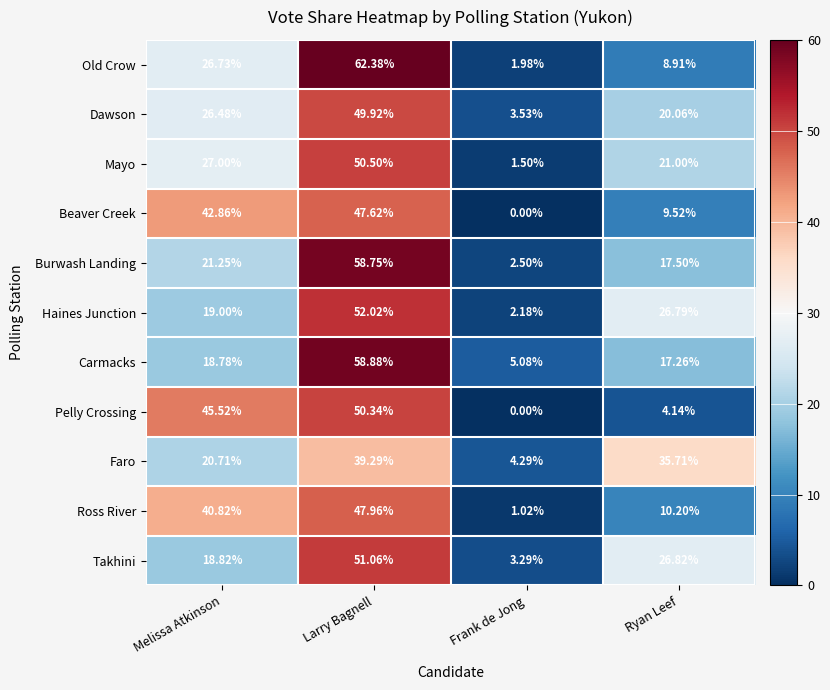

Which series has the largest range (max minus min)?

Old Crow